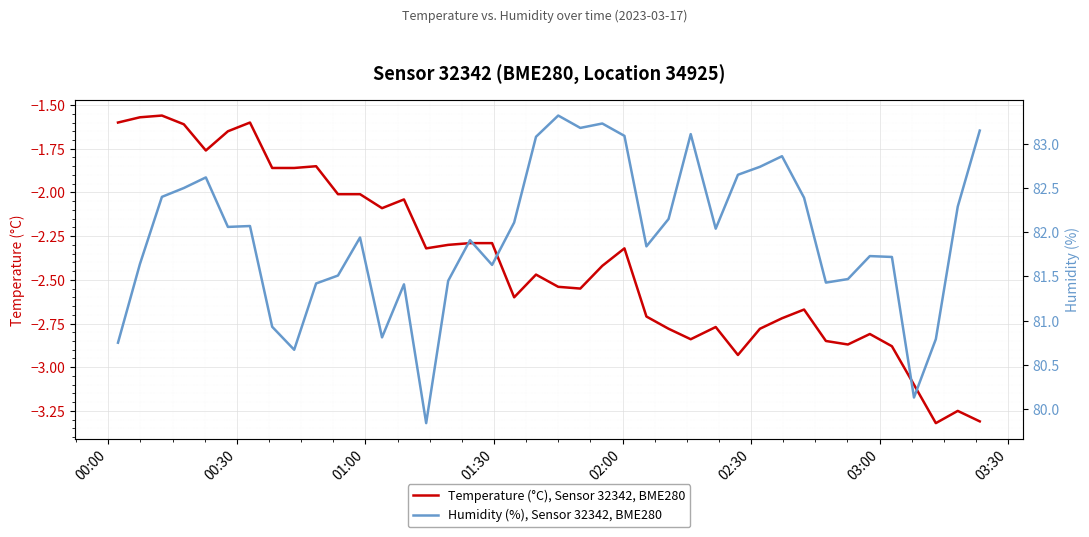

What is the difference between the second highest and second lowest values in the Temperature (°C), Sensor 32342, BME280 series?

1.7